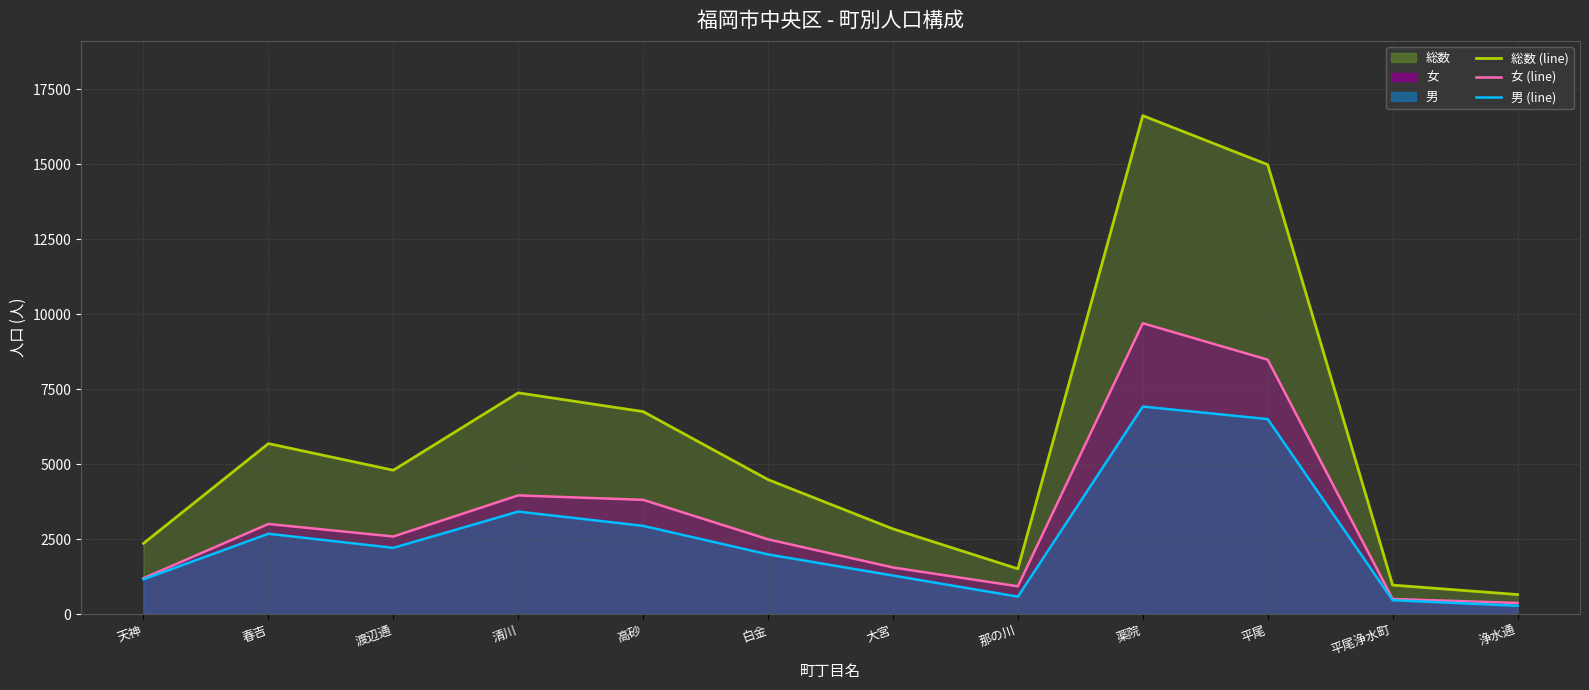

Rank the series by their maximum value, from highest to lowest.

総数 (line), 女 (line), 男 (line)